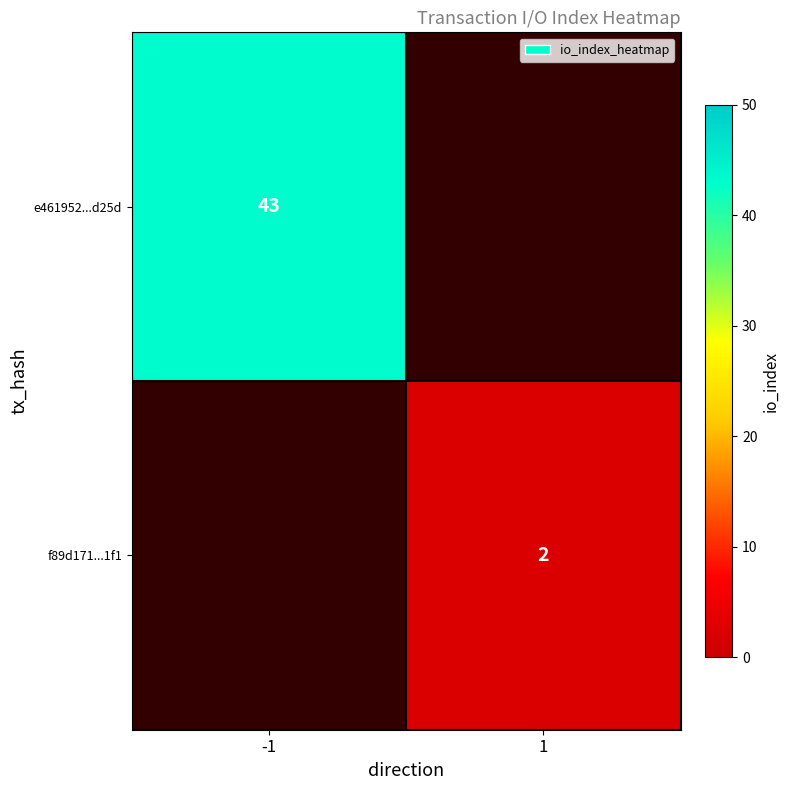

True or false: e461952...d25d has a value of 11 at -1.

False